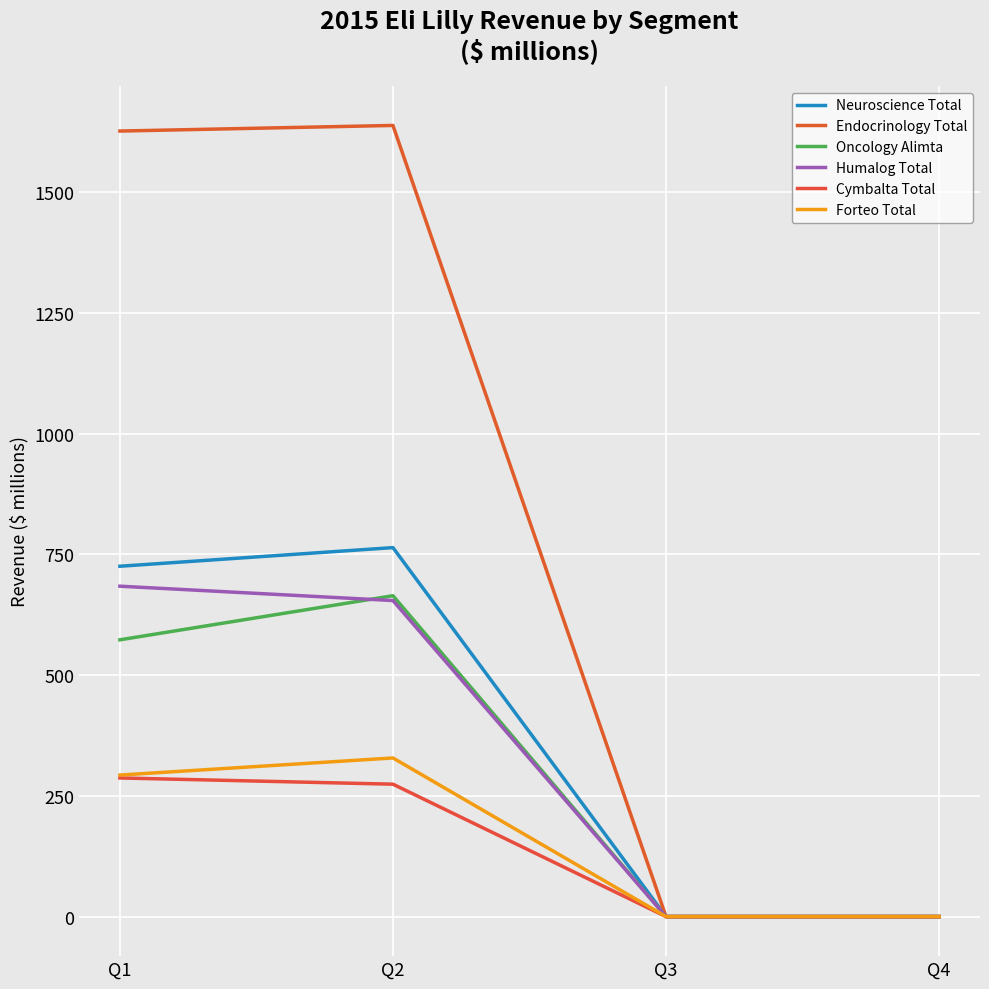

Reading right to left, extract all data points from this chart.

Neuroscience Total: Q4=0.0	Q3=0.0	Q2=763.9	Q1=725.3
Endocrinology Total: Q4=0.0	Q3=0.0	Q2=1637.9	Q1=1626.3
Oncology Alimta: Q4=0.0	Q3=0.0	Q2=664.3	Q1=573.0
Humalog Total: Q4=0.0	Q3=0.0	Q2=654.3	Q1=684.0
Cymbalta Total: Q4=0.0	Q3=0.0	Q2=274.1	Q1=287.0
Forteo Total: Q4=0.0	Q3=0.0	Q2=328.4	Q1=293.0